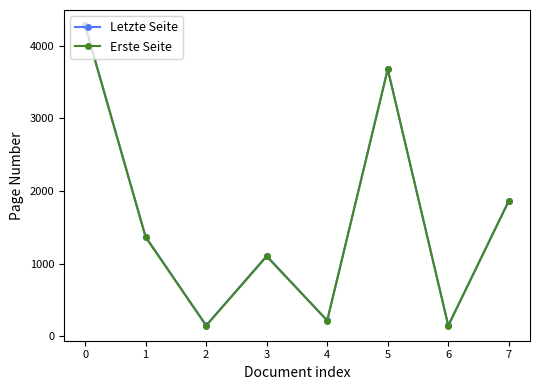

The value of Letzte Seite at 5 is 3683. True or false?

True